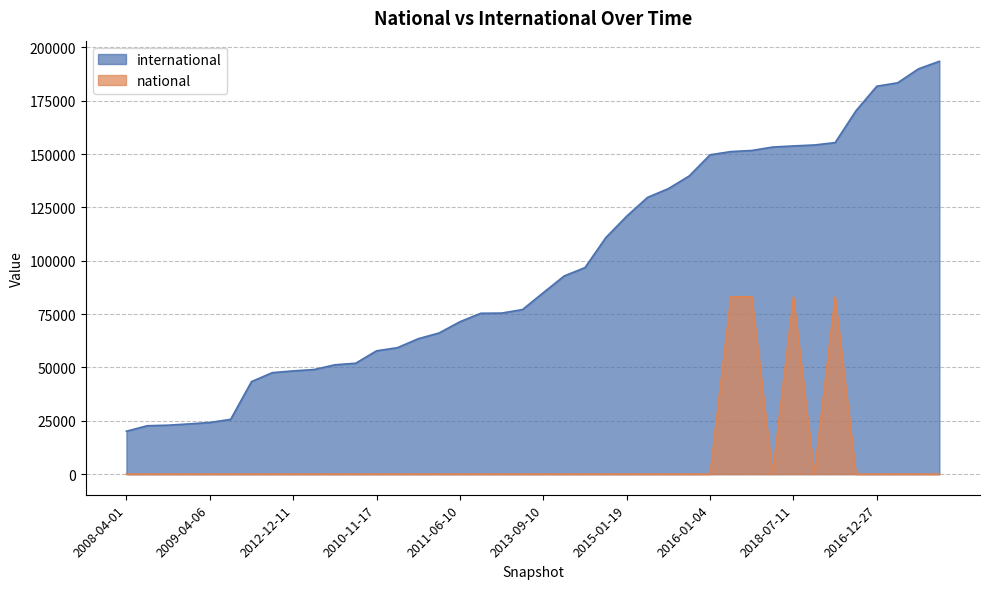

Rank the series at 2008-04-01 from highest to lowest value.

international, national